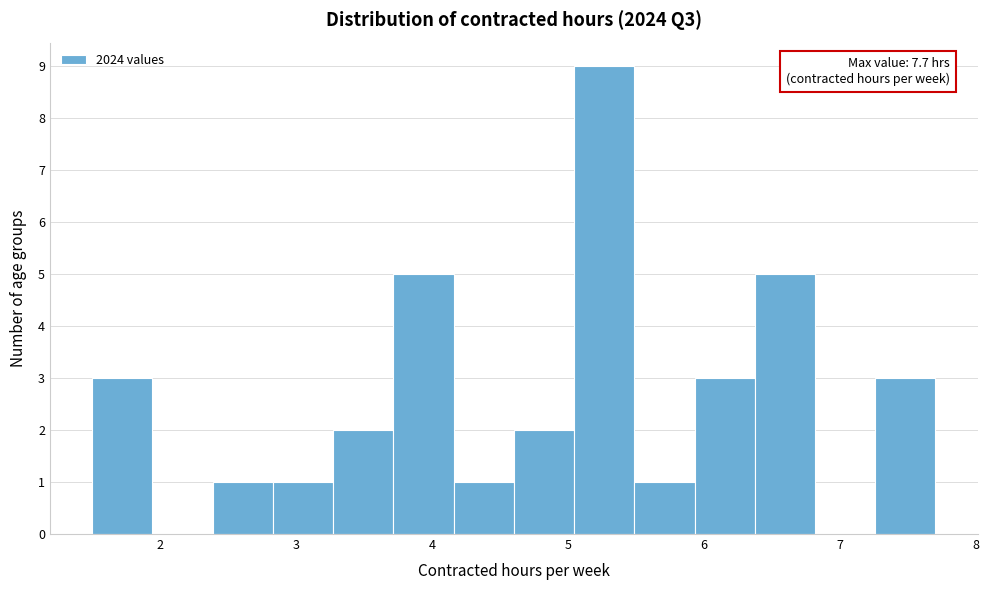

Over which range of the x-axis is the bar tallest?

5.0 to 5.5